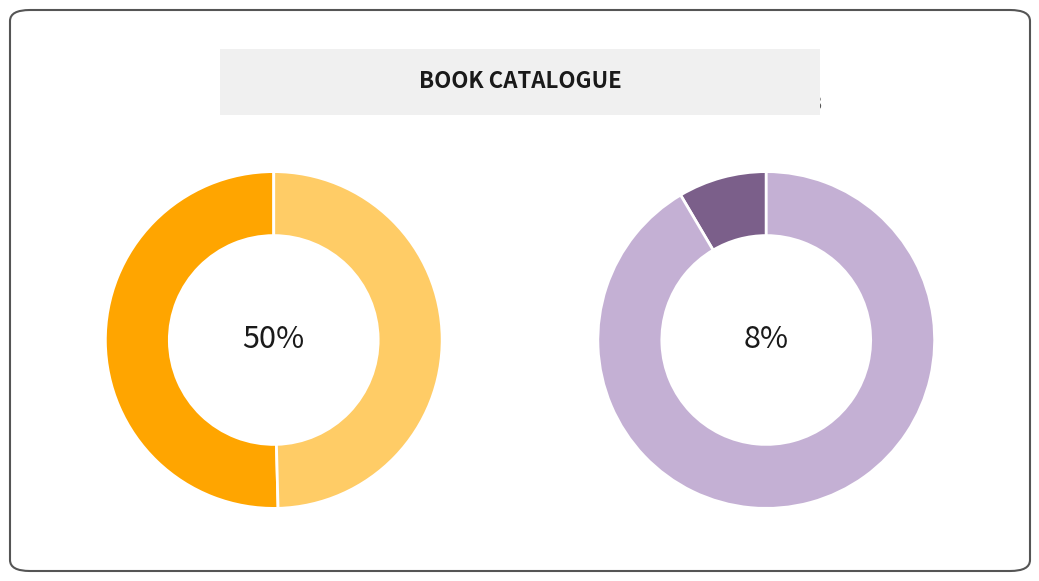

Combined, do 2117399331 and 196591983 account for over 50%?

Yes